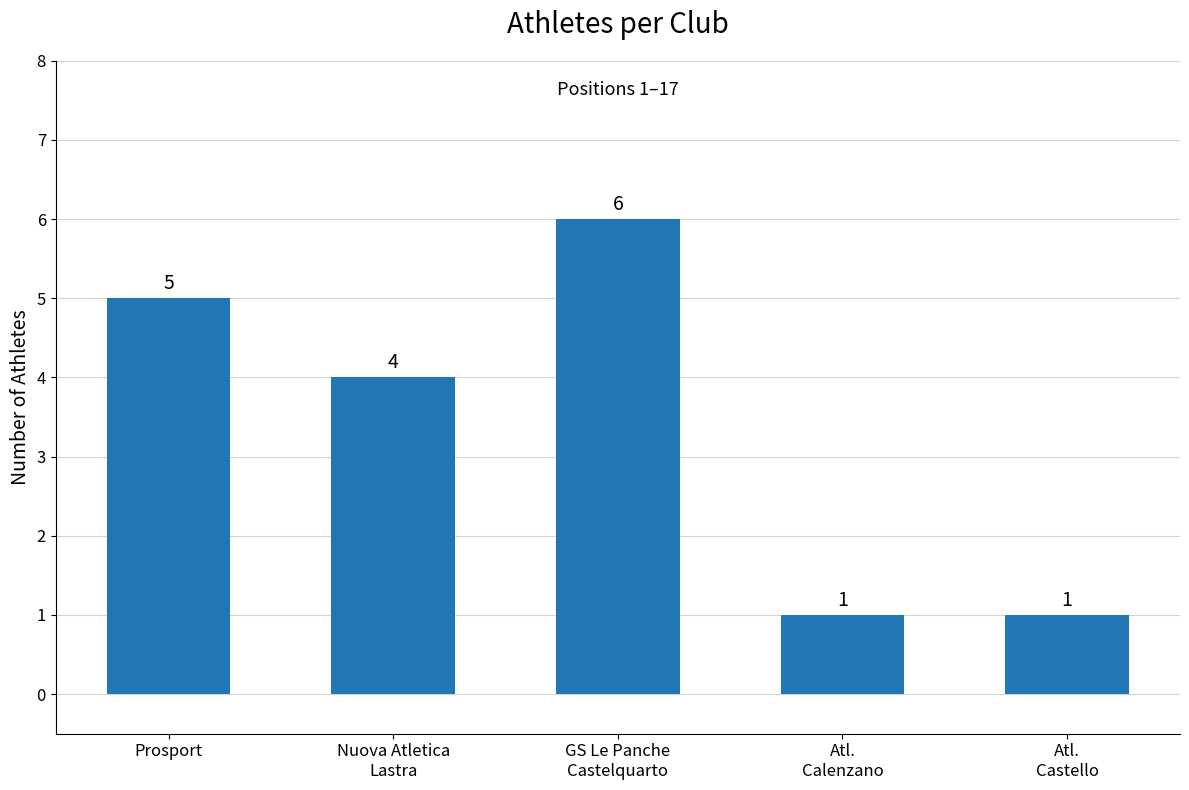

True or false: the data shows 3 at Prosport.

False